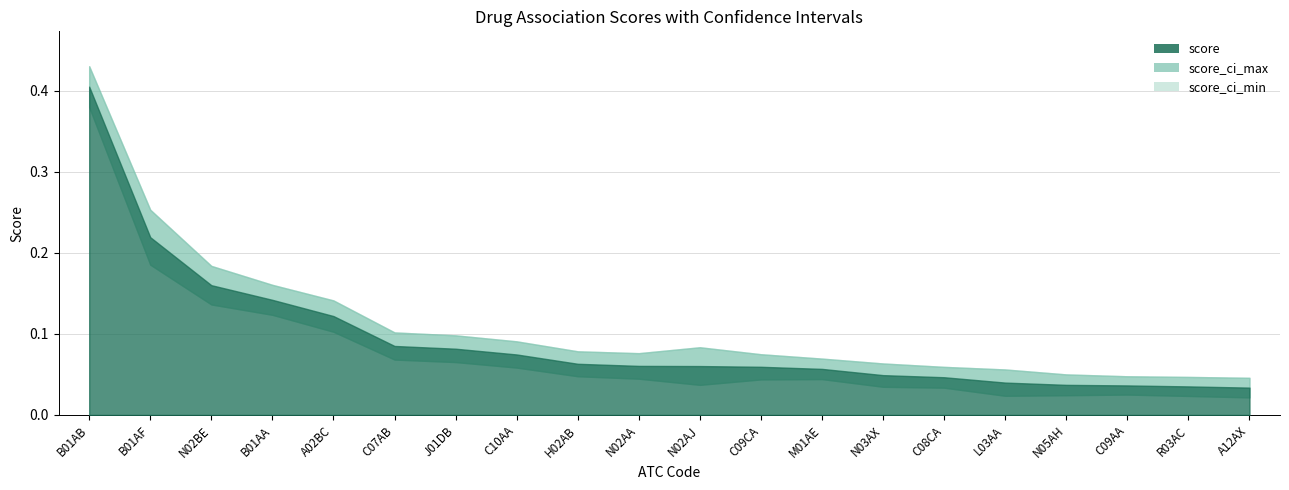

List the series in order of their overall mean, highest first.

score_ci_max, score, score_ci_min